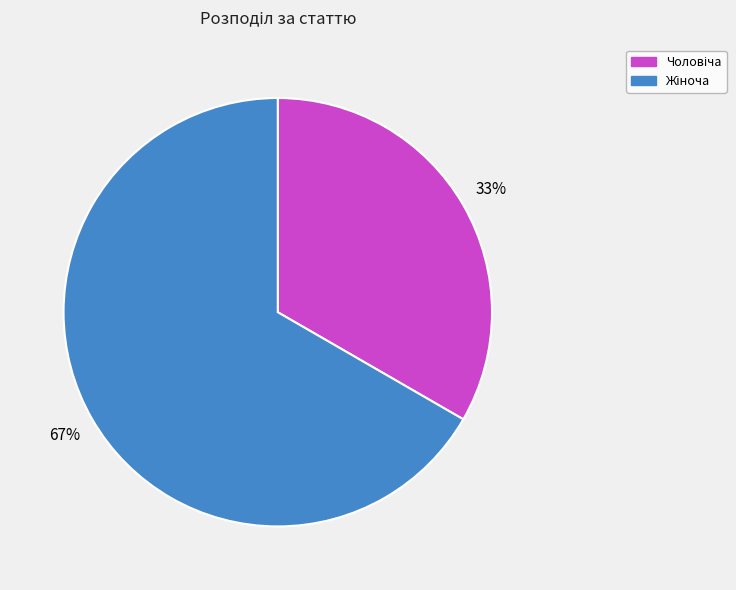

Is there any slice that represents more than half of the pie?

Yes